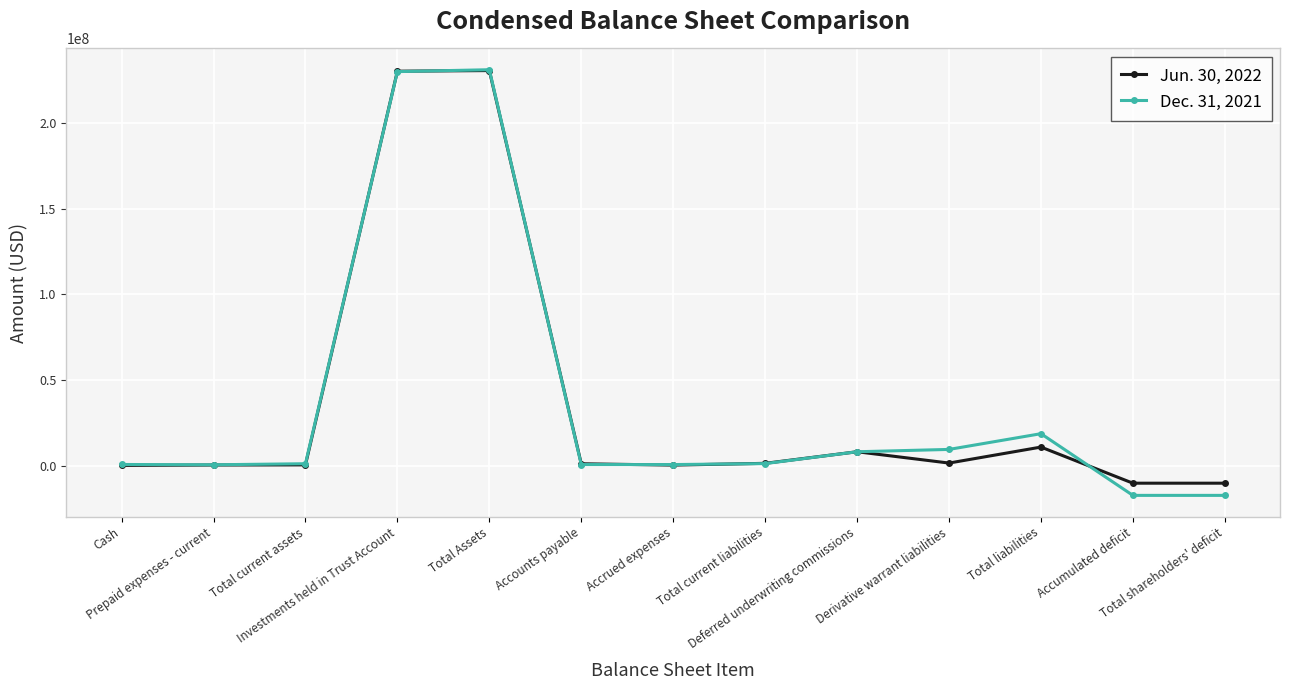

True or false: Dec. 31, 2021 has more than 1 points higher than both neighbors.

True